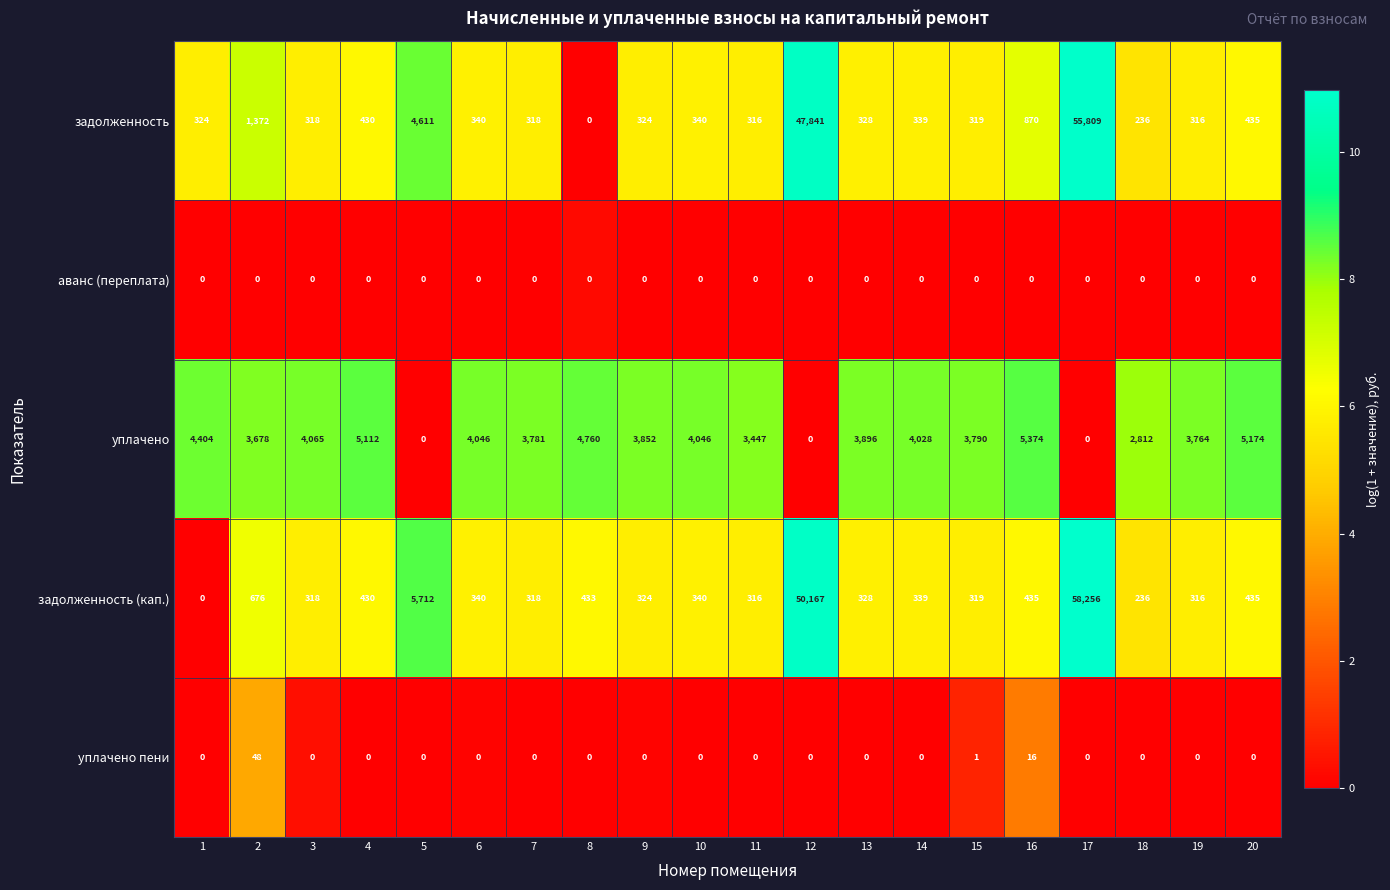

Which series changed the most between 1 and 4?

уплачено